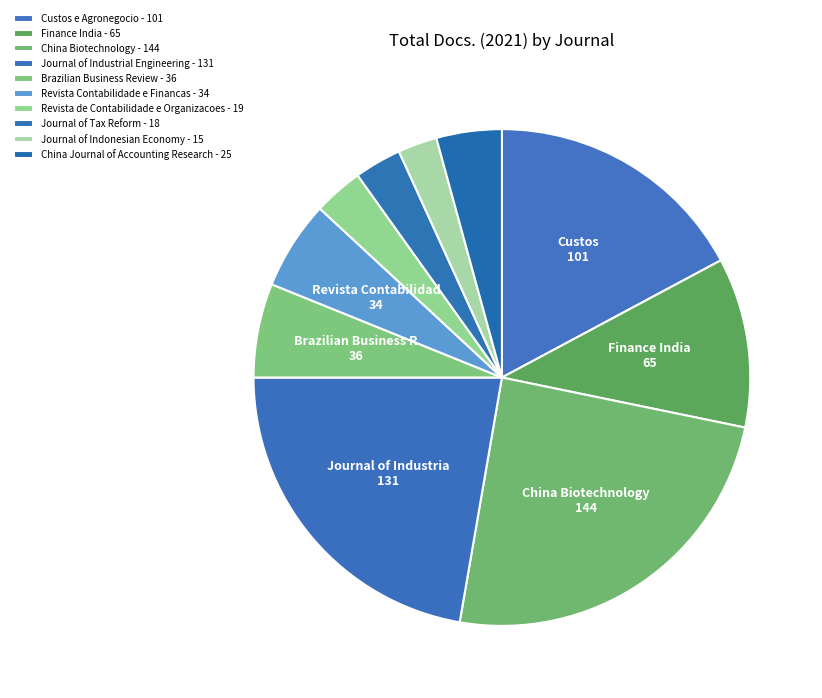

Which slice is the largest?

China Biotechnology